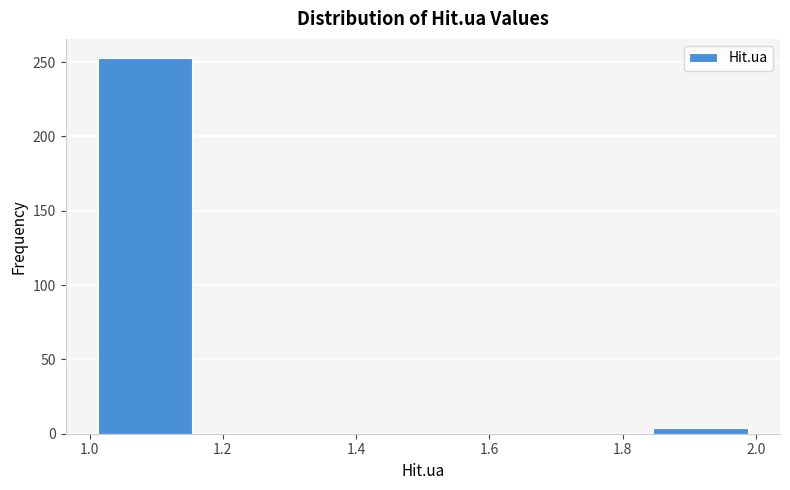

Over which range of the x-axis is the bar tallest?

1.00 to 1.16